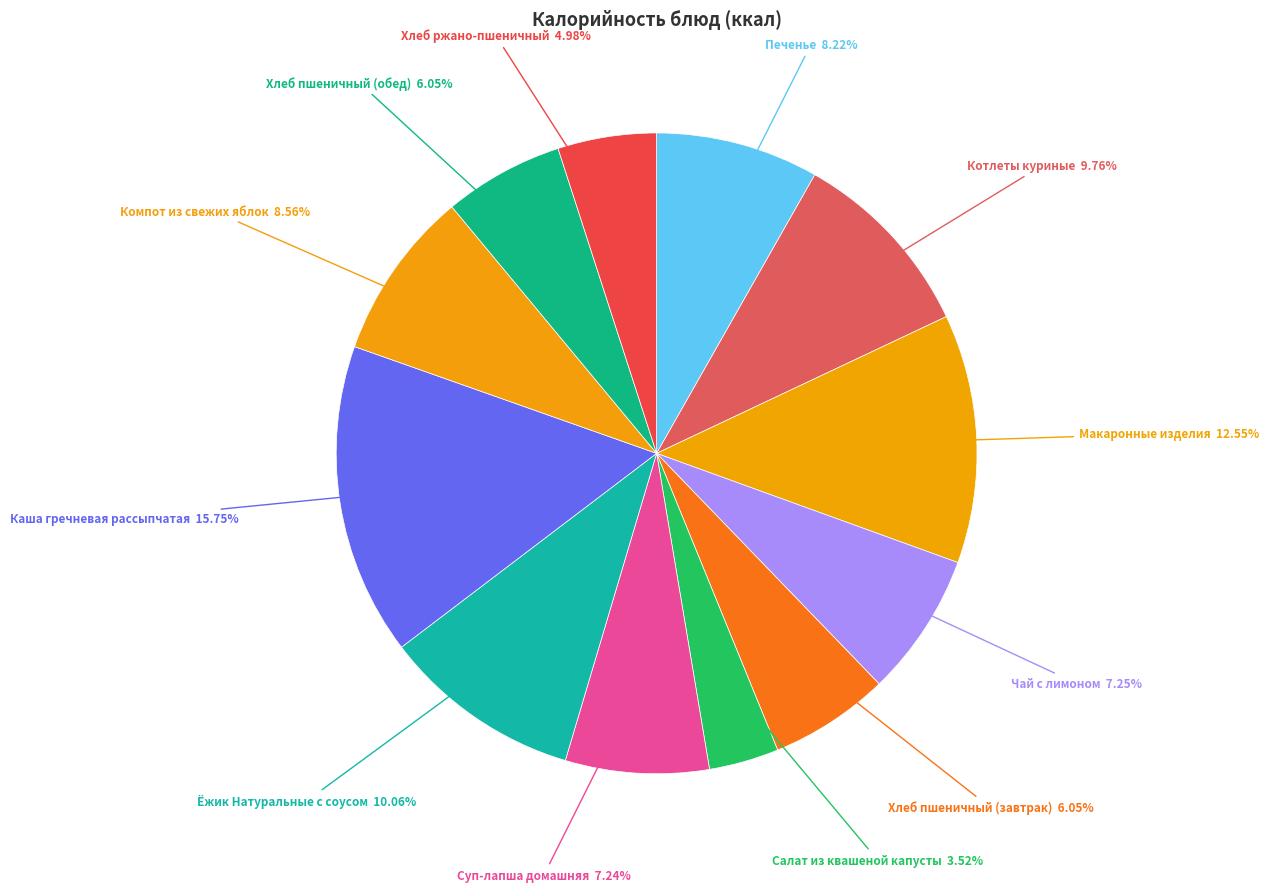

What is the largest slice in the pie chart?

Каша гречневая рассыпчатая